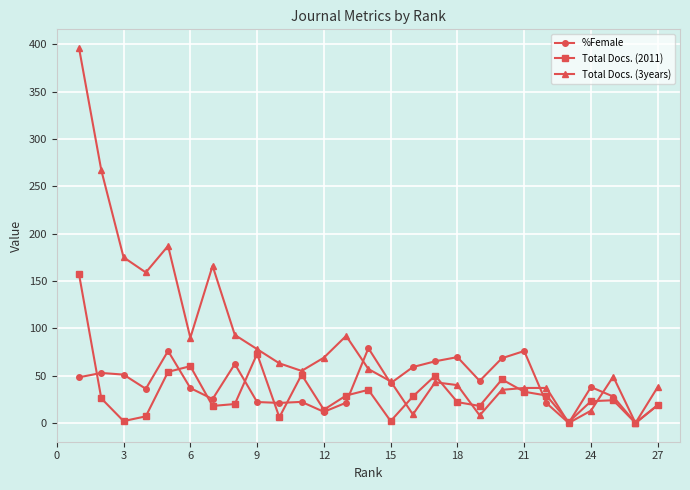

What is the value of the Total Docs. (3years) point at the 18th from the left?

40.0